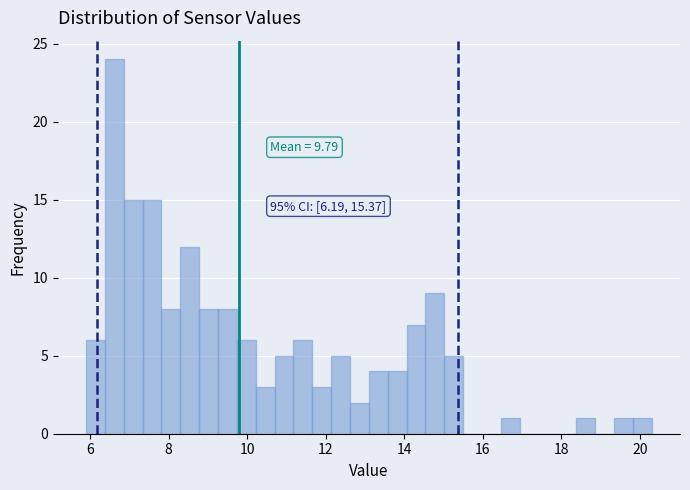

Around what value on the x-axis is the tallest bar? Give the approximate position of its centre, as read against the axis.

6.6